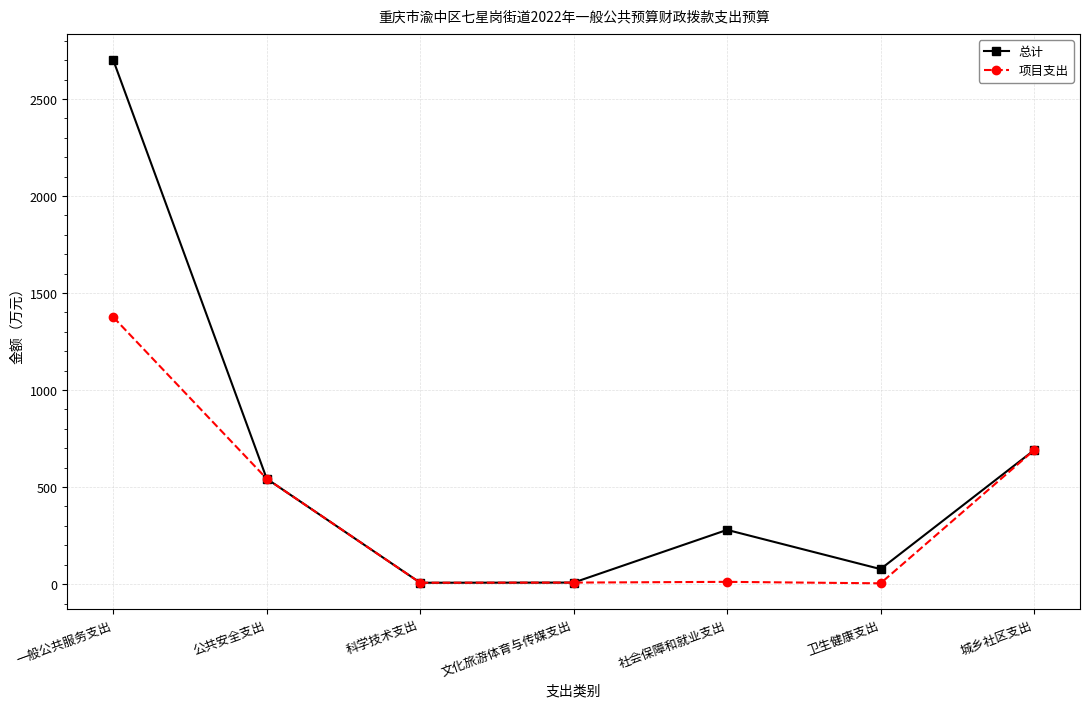

What is the sum of the 总计 values at 公共安全支出 and 文化旅游体育与传媒支出?

550.7